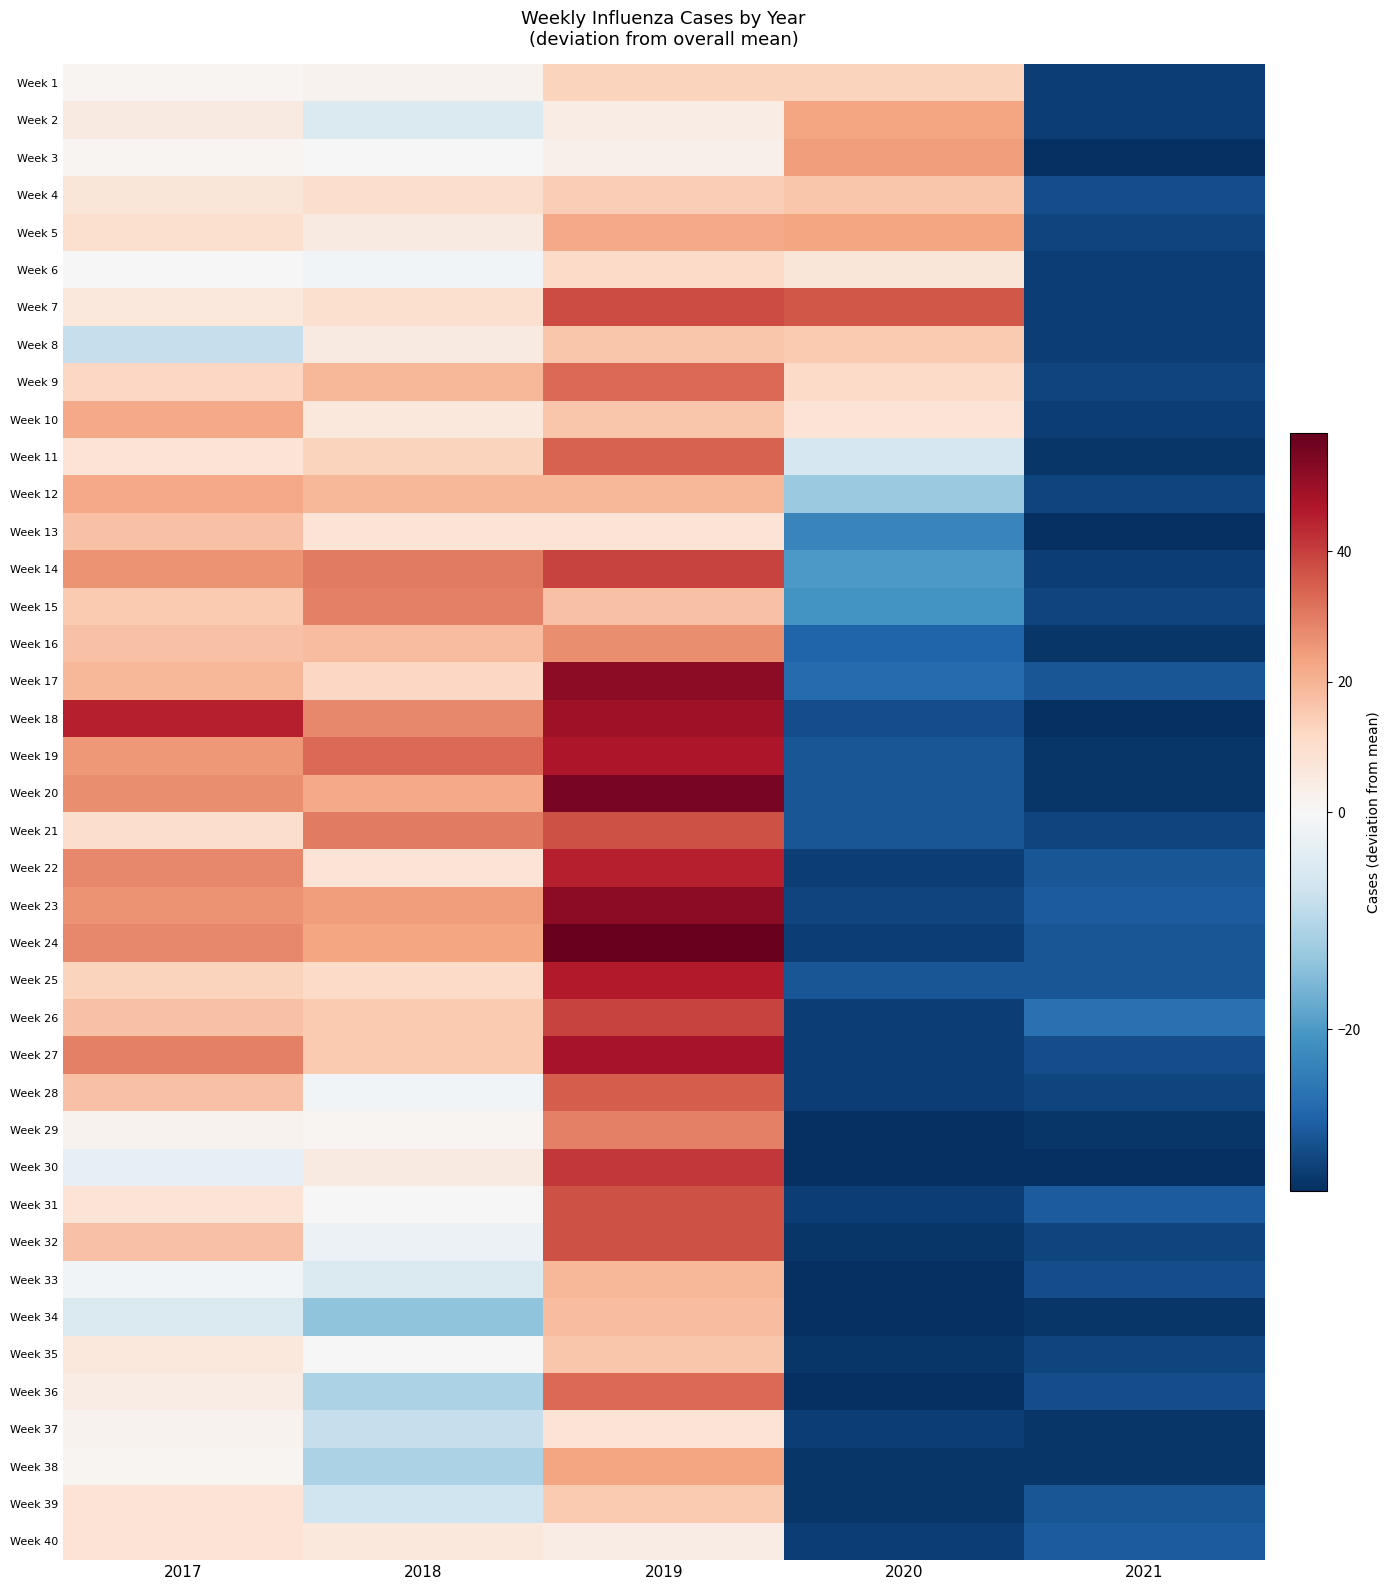

What is the smallest value displayed?

-34.9